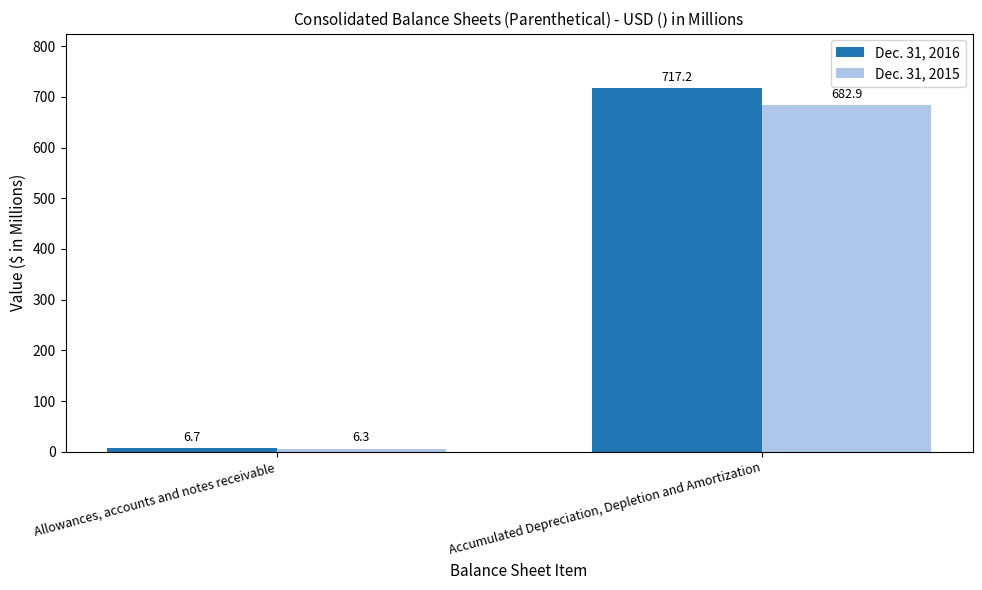

What is the average value of the Dec. 31, 2016 series?

362.0